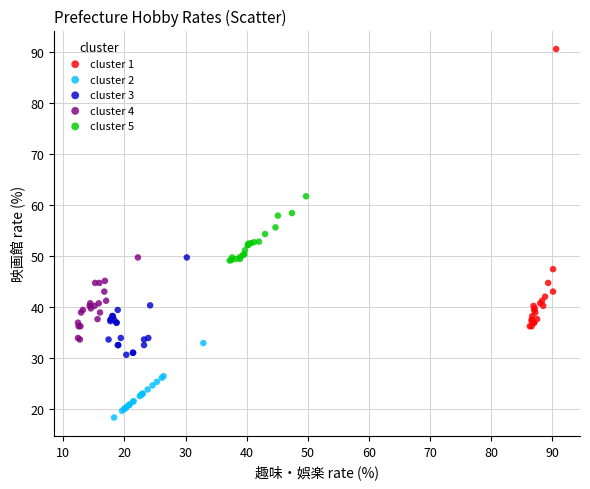

Which series contains the highest Y value?

cluster 1